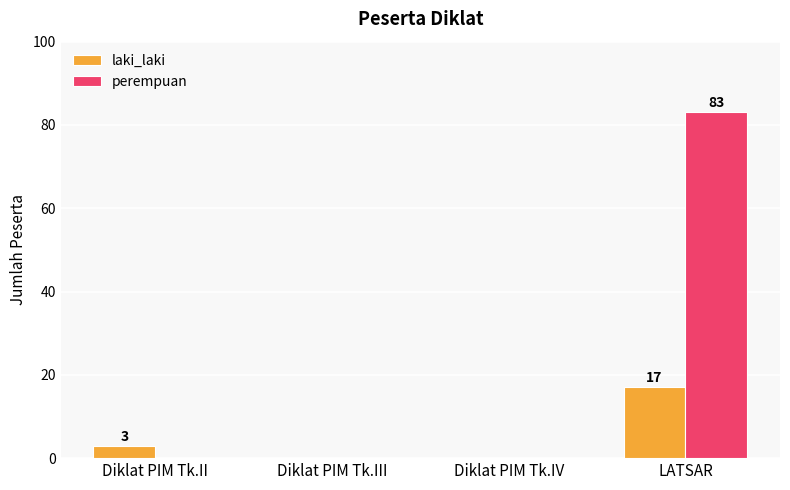

Reading left to right, what are all the values shown in this chart?

laki_laki: 3	0	0	17
perempuan: 0	0	0	83